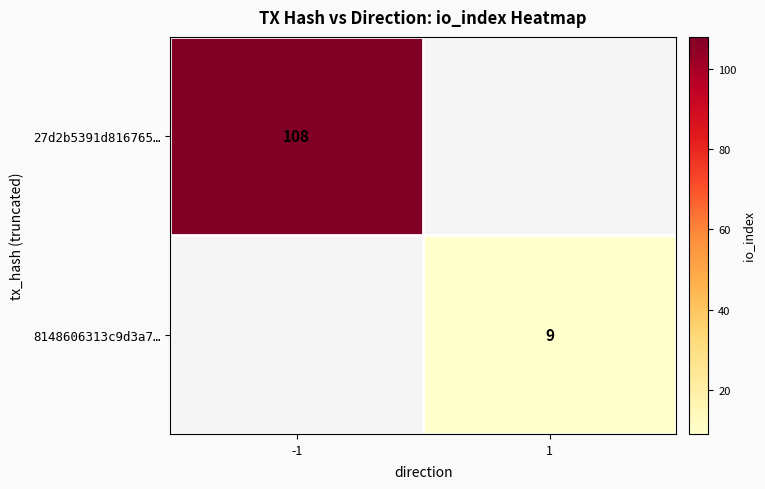

Is it true that 8148606313c9d3a7… equals 13 at 1?

False